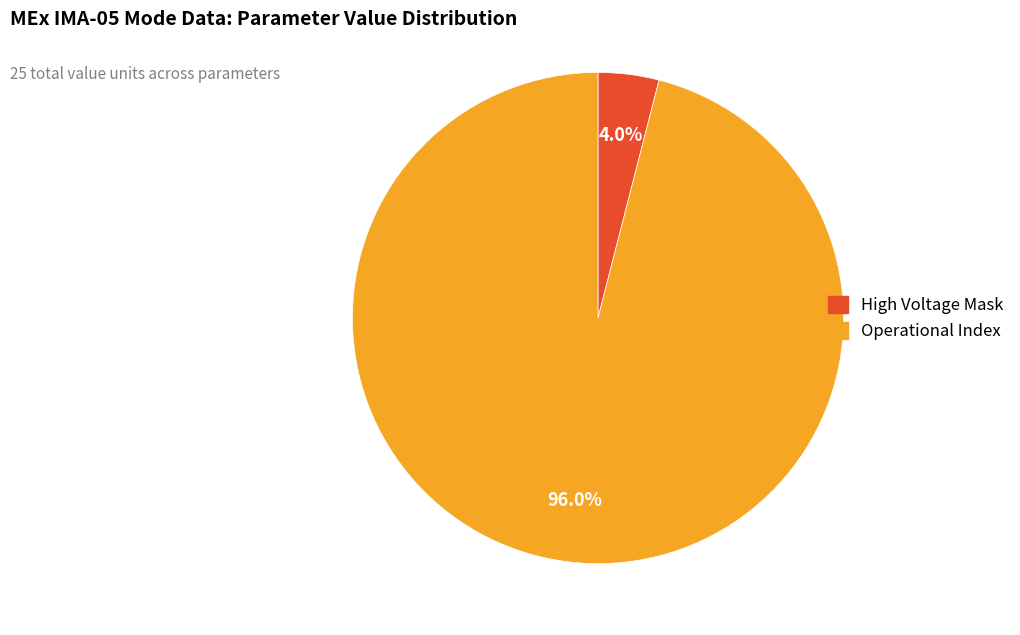

How many segments does this pie chart have?

2